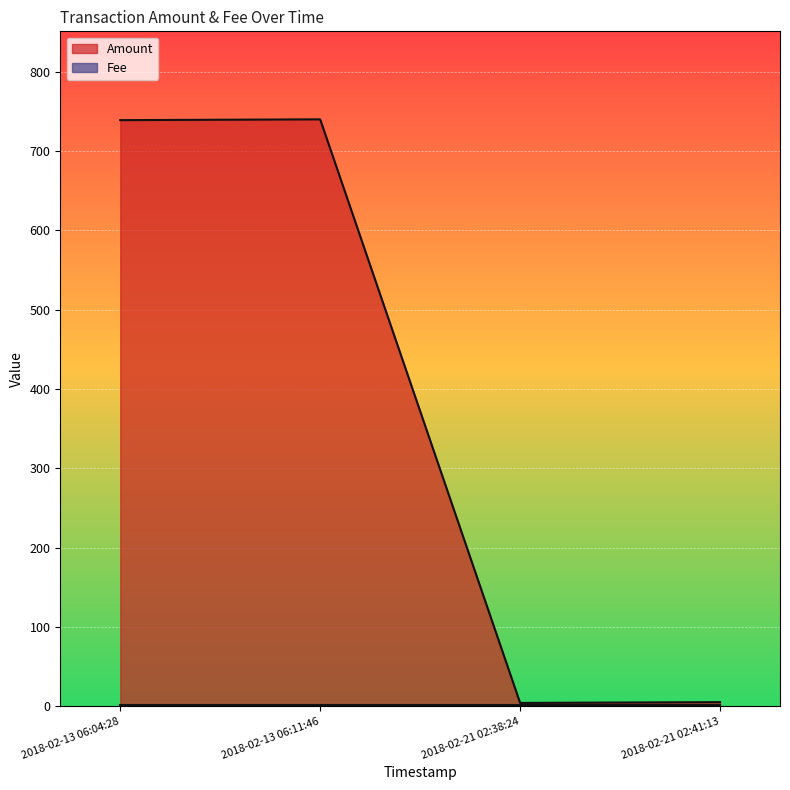

How many lines are shown in the chart?

2